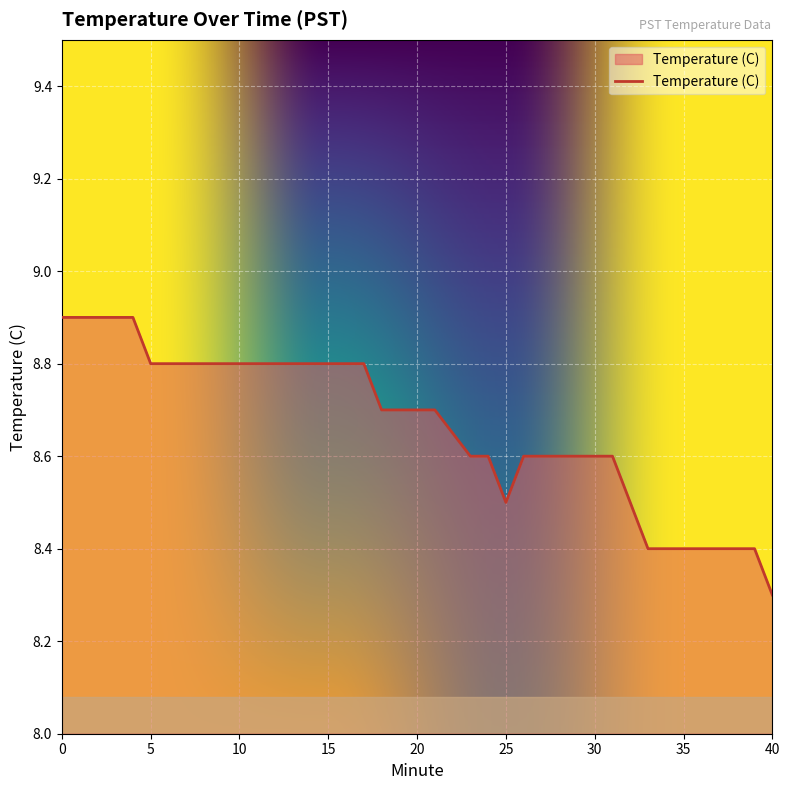

What is the greatest value displayed?

8.9